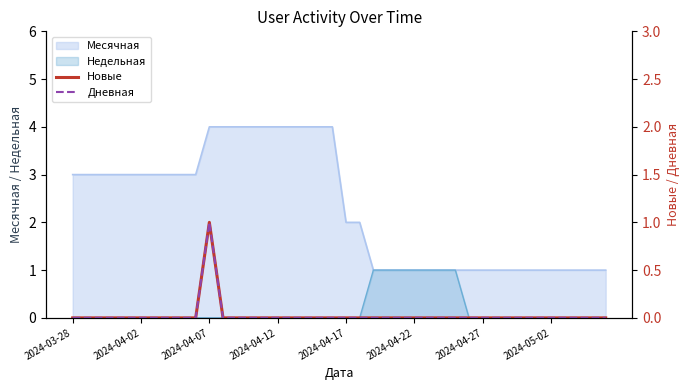

The Дневная series shows 0 at 29. True or false?

False